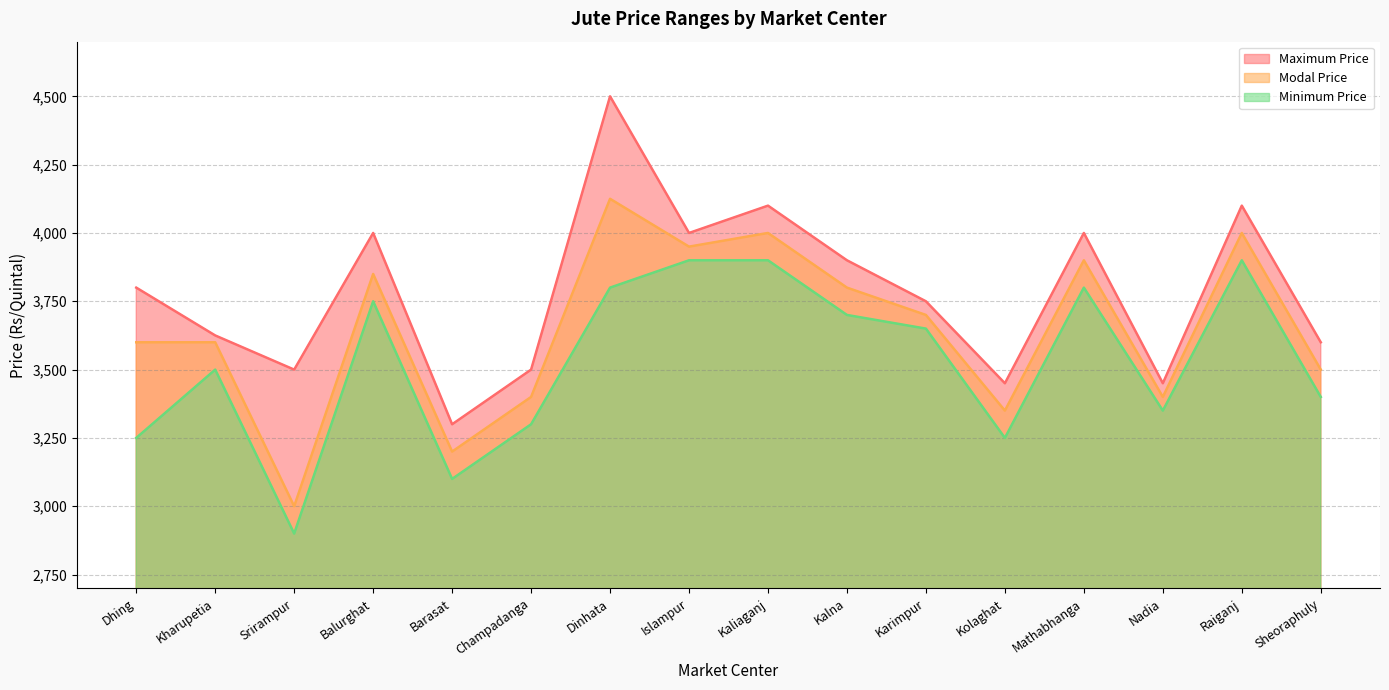

What is the label of the 13th point from the left?

Mathabhanga